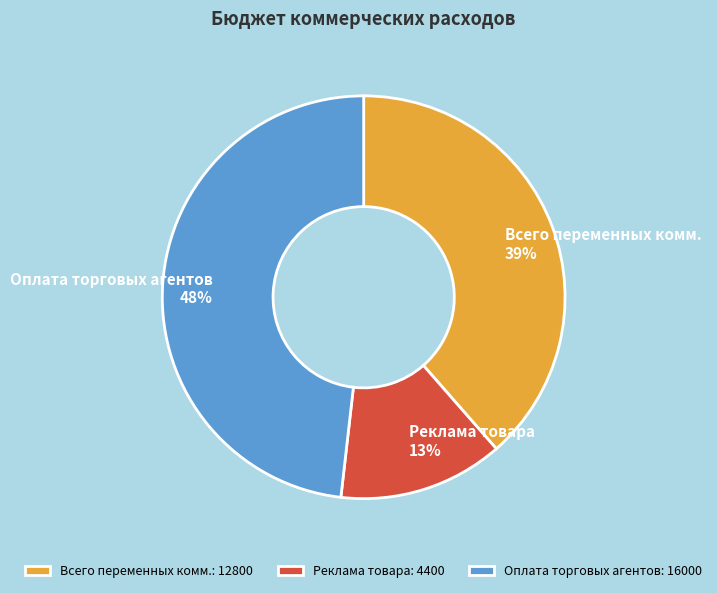

True or false: Всего переменных комм. accounts for 39% of the total.

True